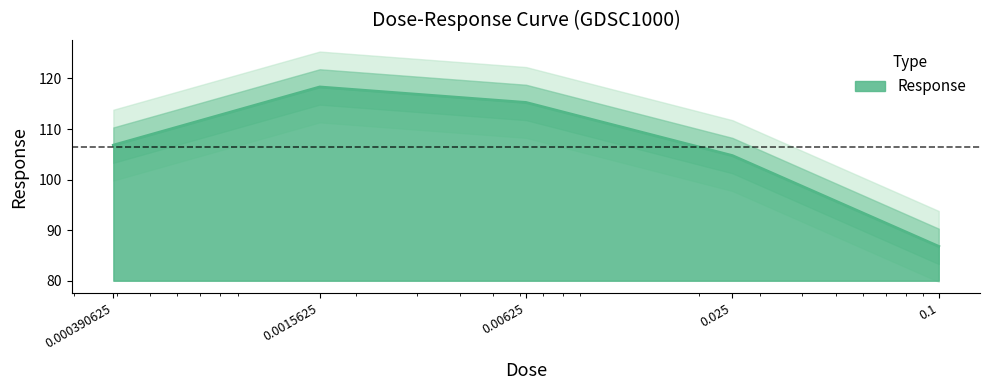

How many categories are shown in the chart?

5